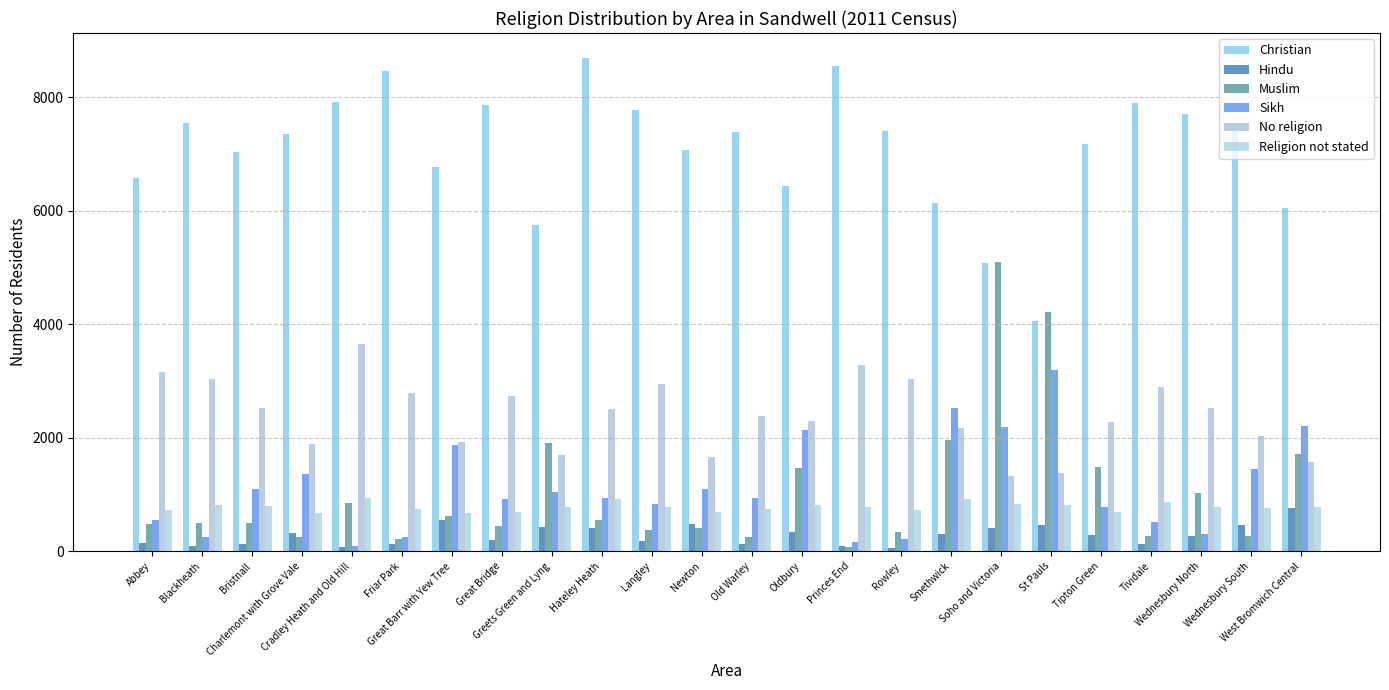

What is the difference between the highest and lowest values at Charlemont with Grove Vale?

7114